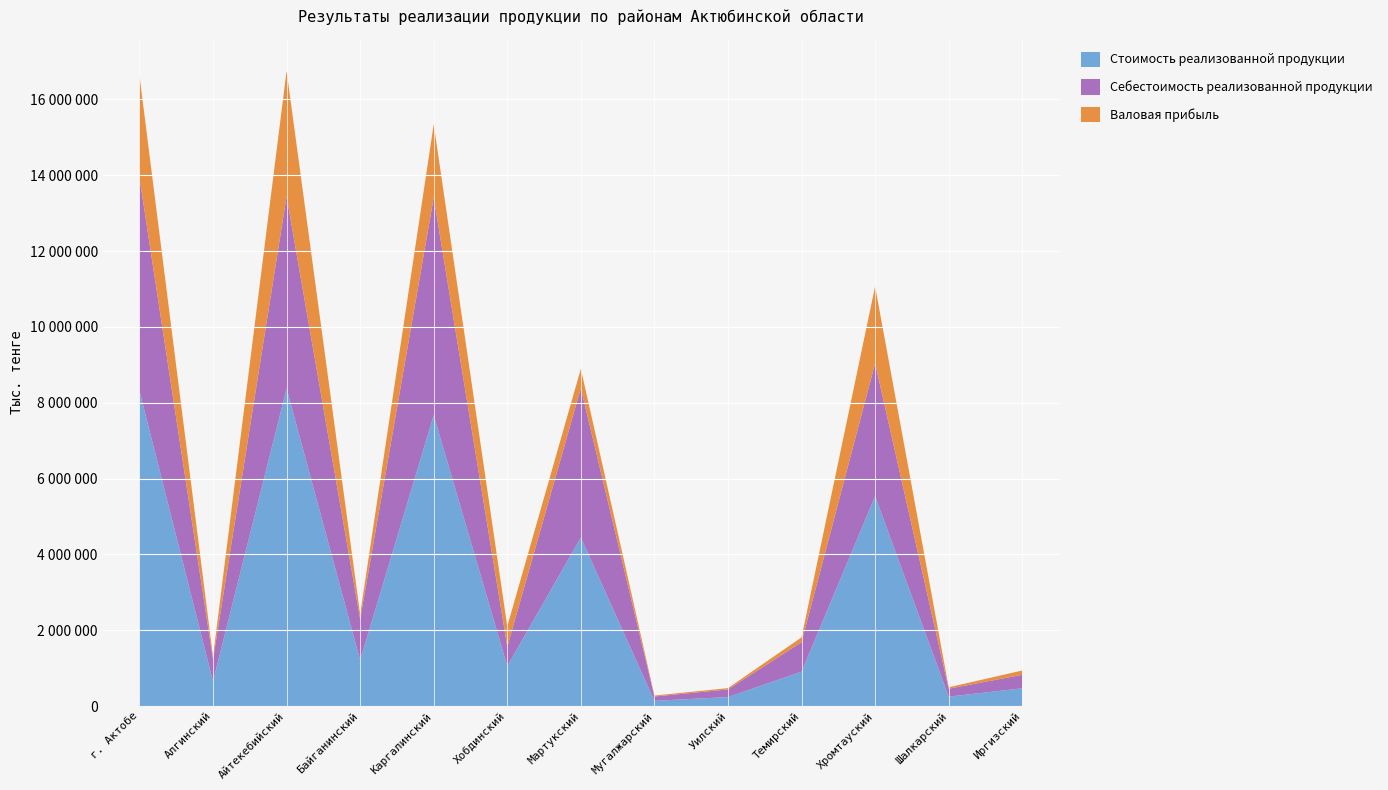

Reading left to right, what are all the values shown in this chart?

Стоимость реализованной продукции: 8314789	651083	8376077	1210215	7672931	1051661	4446635	138106	236144	905423	5535197	246963	468195
Себестоимость реализованной продукции: 5627334	575471	5066563	1079268	5739906	512594	3936553	113135	201278	778657	3505474	209330	355120
Валовая прибыль: 2687455	75613	3309514	130947	1933025	539067	510082	24971	34866	126766	2029724	37633	113075